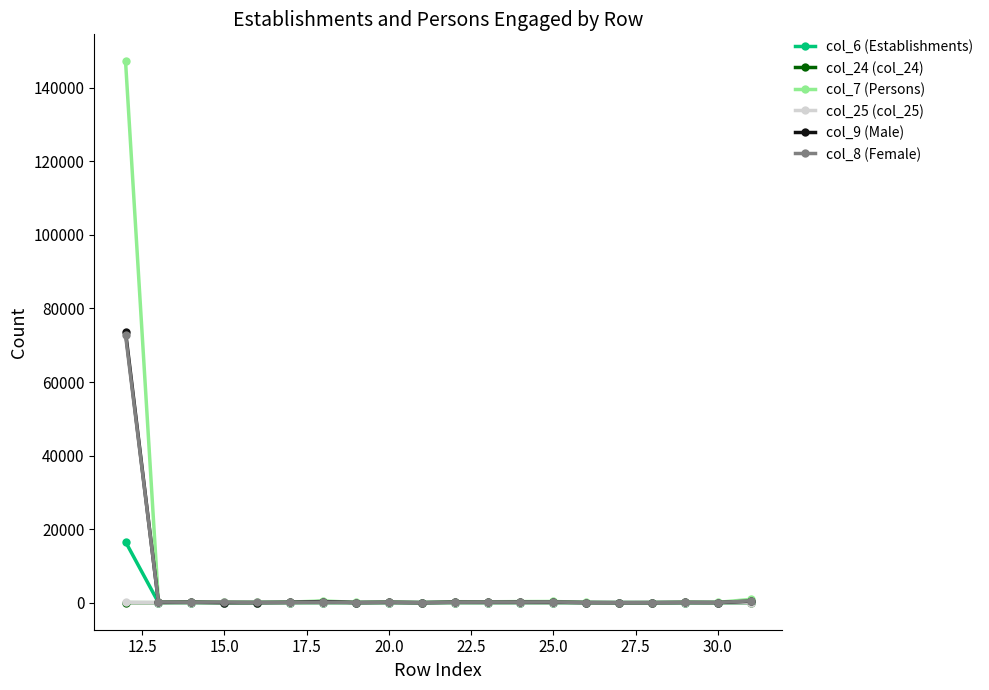

In col_9 (Male), how many points are lower than both neighbors (excluding endpoints)?

7